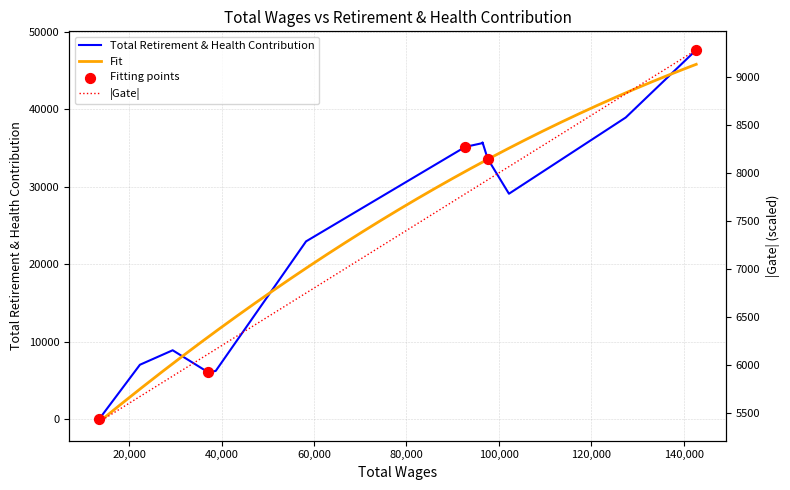

What is the change in value from 97589.0 to 142721.0?

+14034